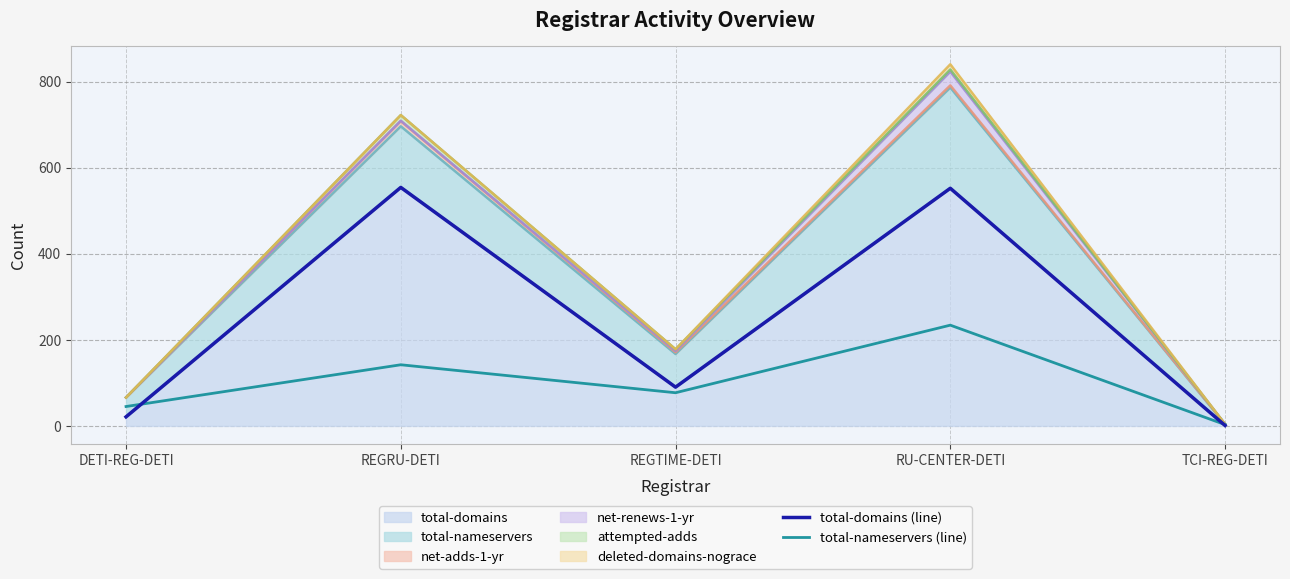

Count the number of categories in the chart.

5